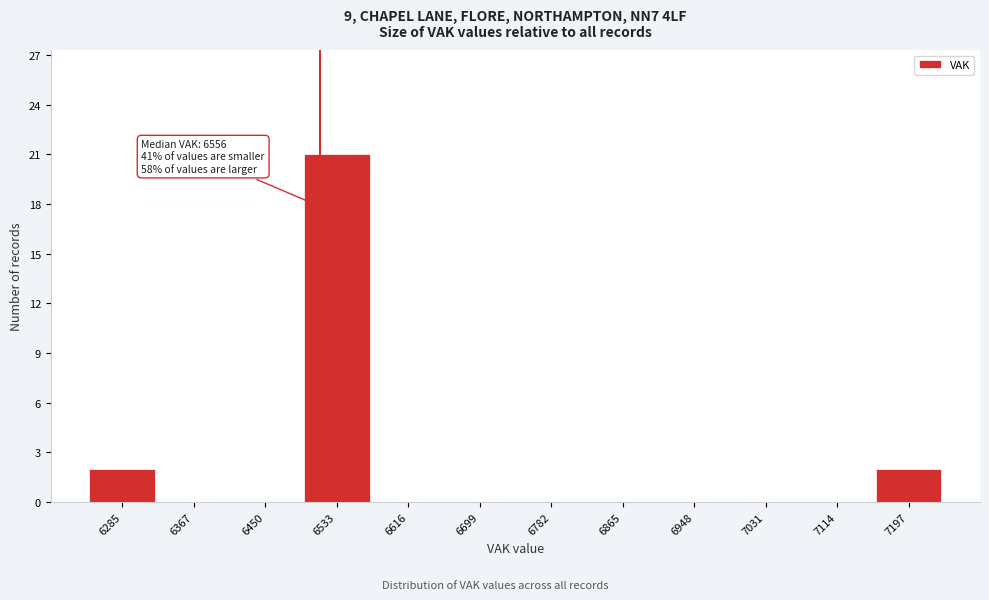

Reading left to right, list all the values displayed in this chart.

6285=2	6367=0	6450=0	6533=21	6616=0	6699=0	6782=0	6865=0	6948=0	7031=0	7114=0	7197=2